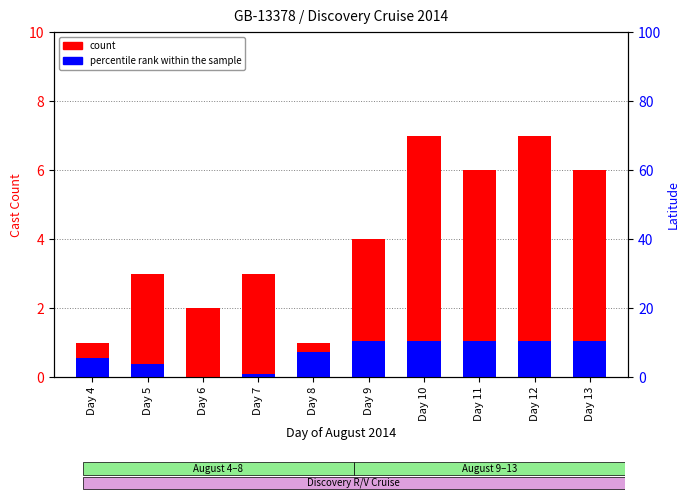

What is the difference between the count values at Day 5 and Day 11?

3.0